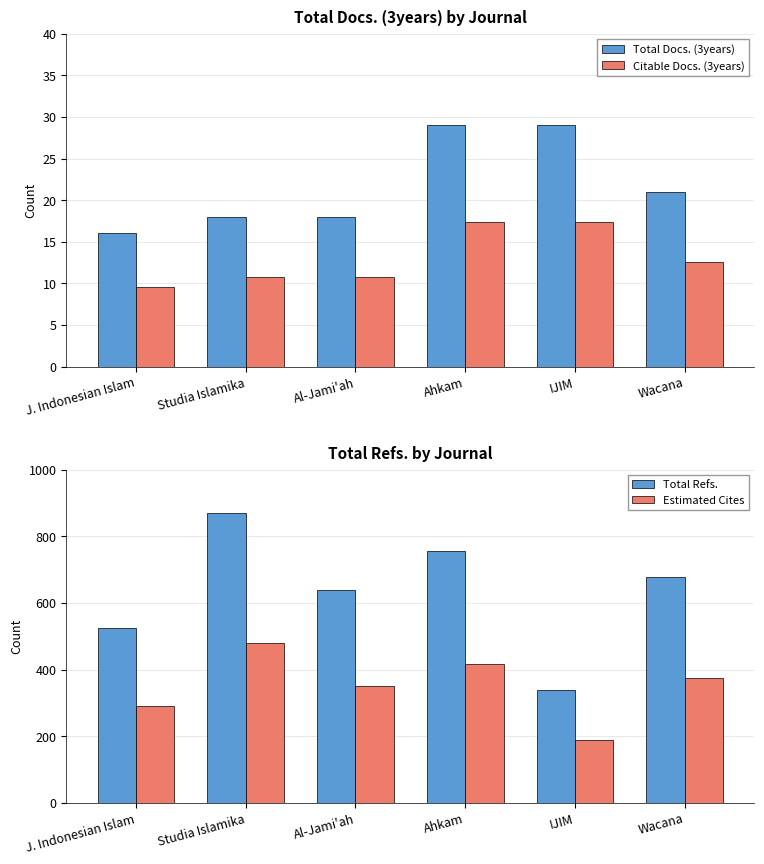

Rank the categories by Total Docs. (3years) value from lowest to highest.

J. Indonesian Islam, Studia Islamika, Al-Jami'ah, Wacana, Ahkam, IJIM